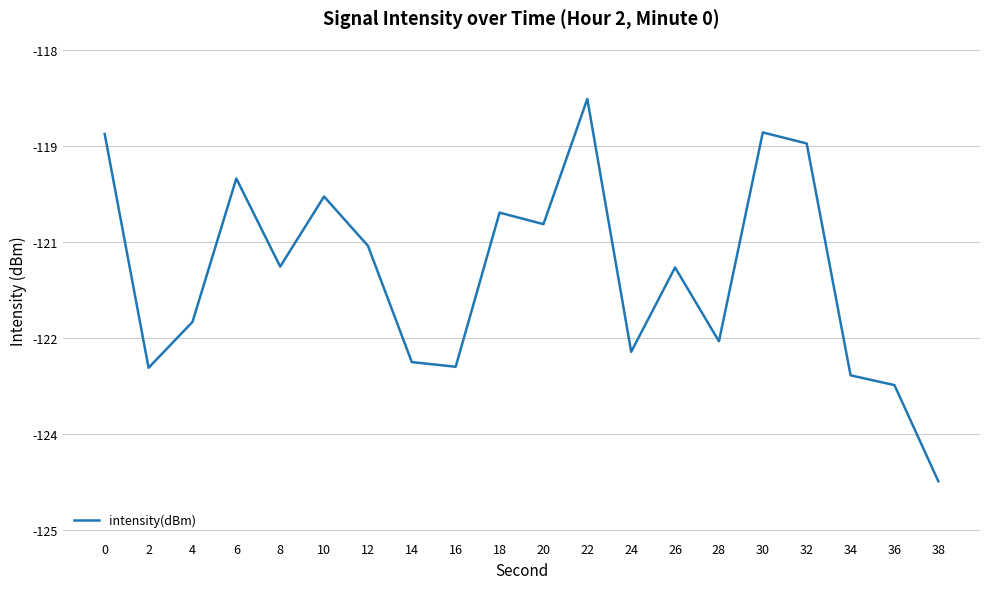

Rank the categories by value from highest to lowest.

22, 30, 0, 32, 6, 10, 18, 20, 12, 8, 26, 4, 28, 24, 14, 16, 2, 34, 36, 38